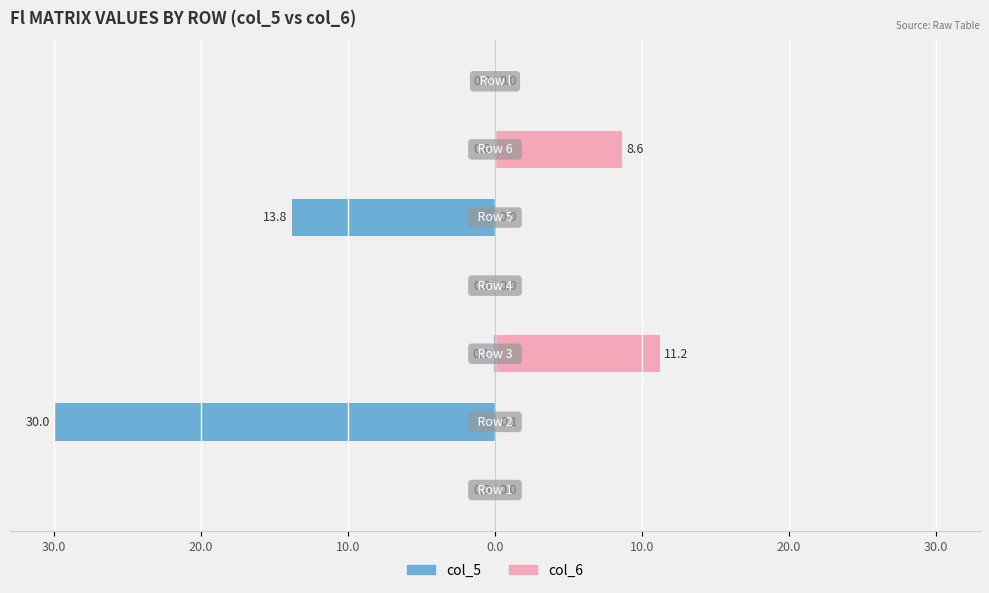

True or false: col_5 (left) has a value of -3.6 at 10.0.

False